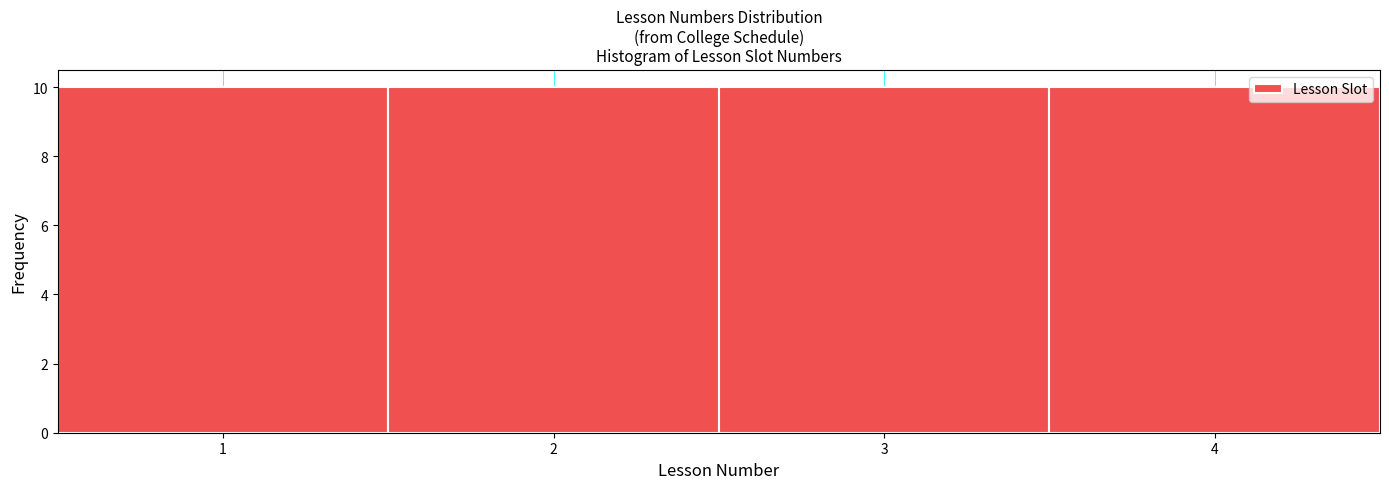

How tall is the bar that spans 3.5 to 4.5 on the x-axis? The values are not printed on the chart, so give them approximately, as read against the axis.

10